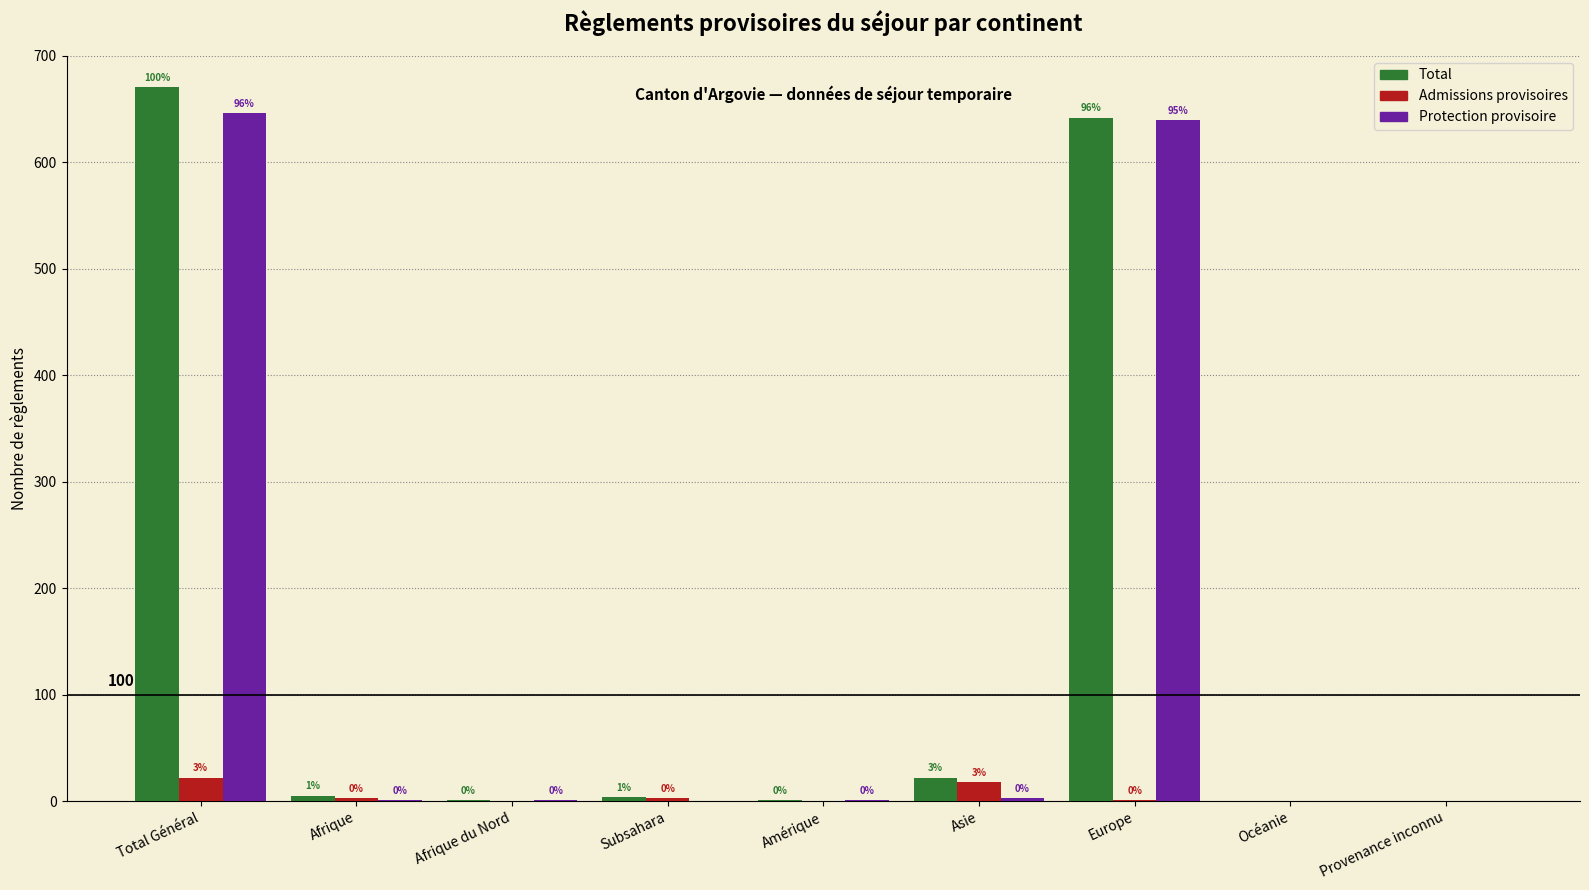

Where is Protection provisoire nearest to the value 323?

Europe